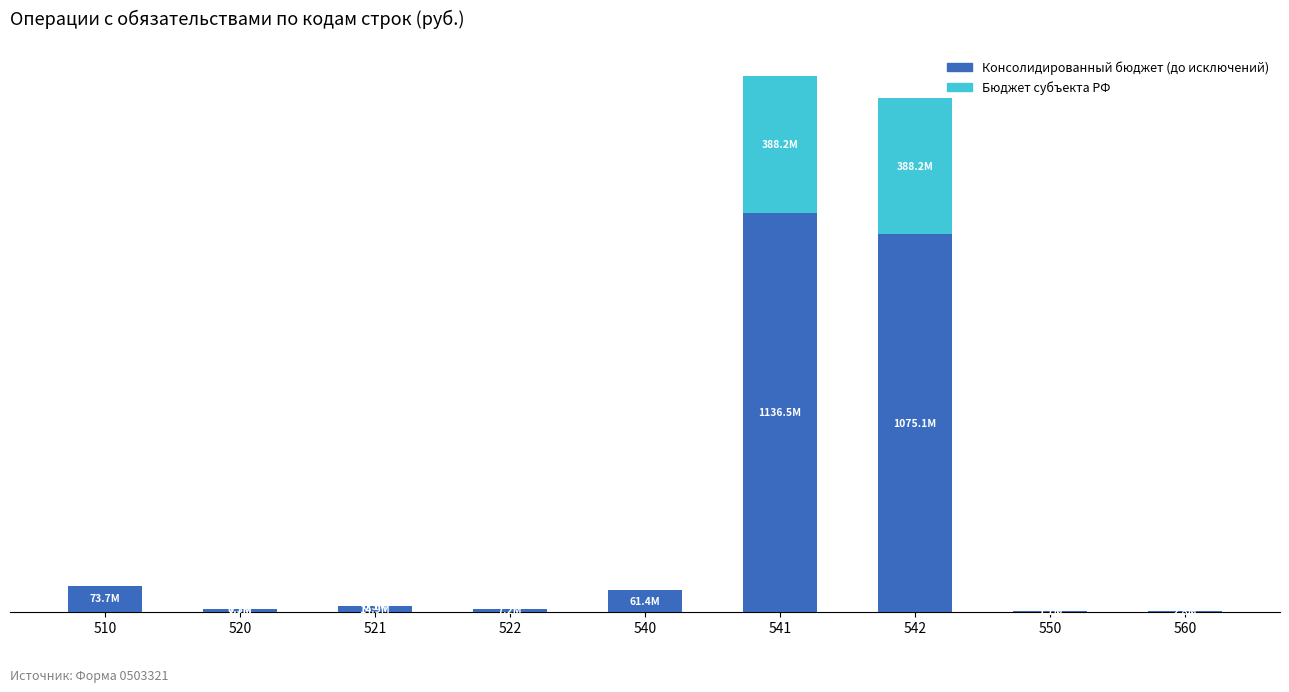

What are all the series names shown in the legend?

Консолидированный бюджет (до исключений), Бюджет субъекта РФ